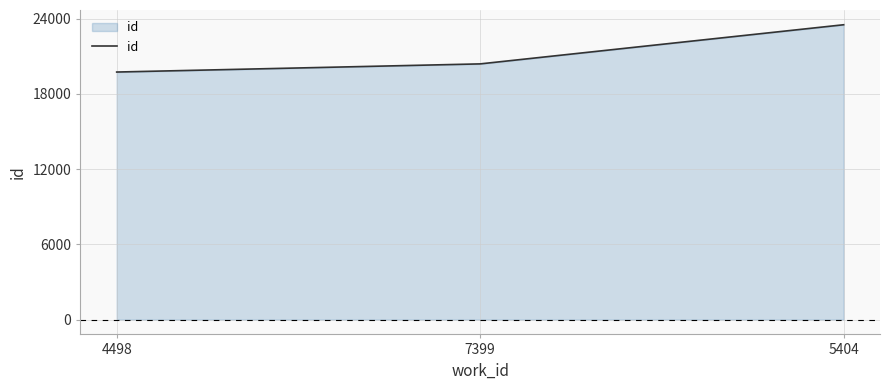

What is the ratio of the value at 7399 to the value at 5404?

0.9